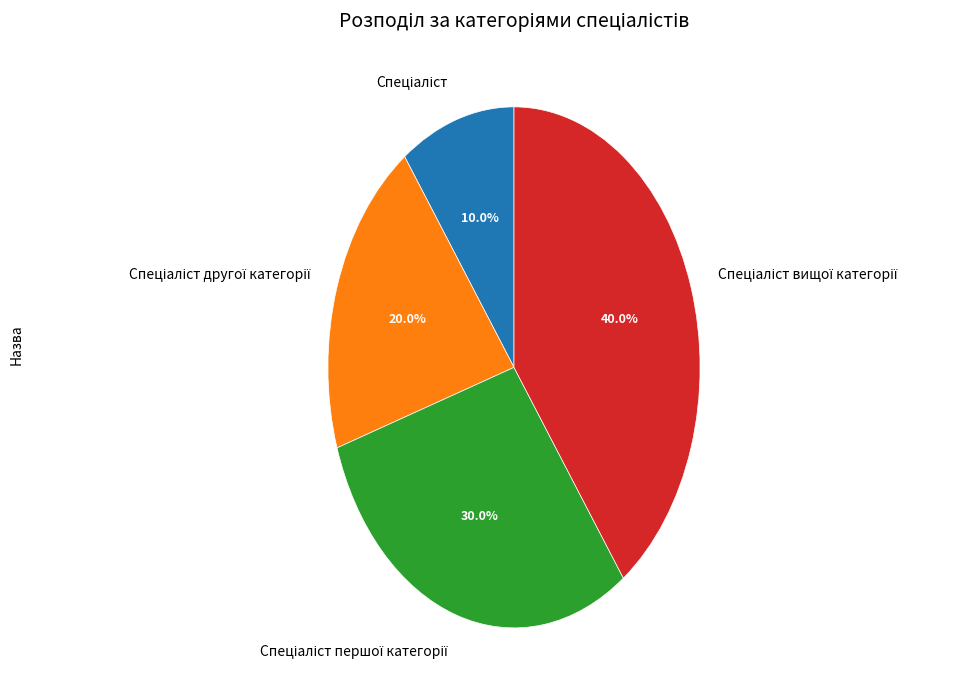

Is there any slice that represents more than half of the pie?

No